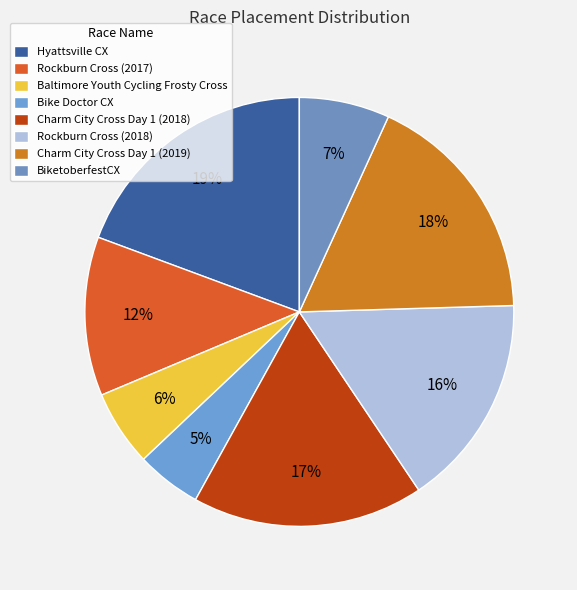

Is there a majority slice in this chart?

No